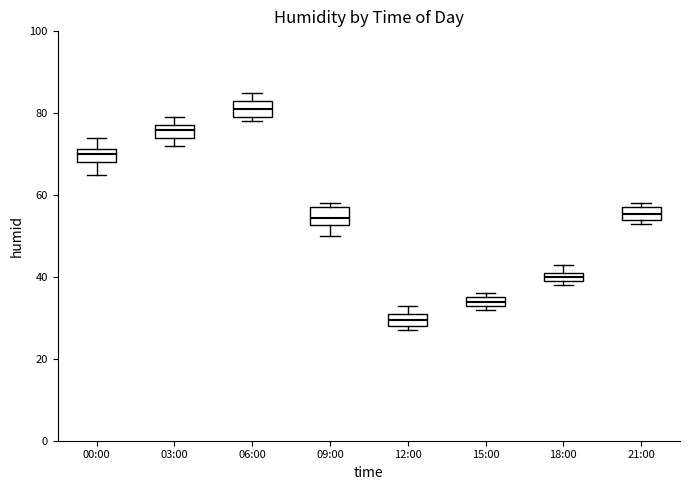

Which box has the highest median line?

06:00